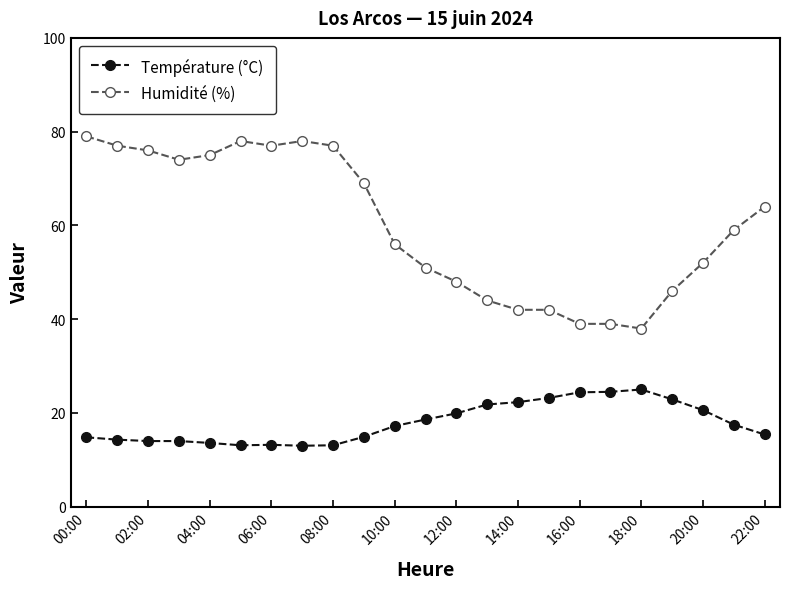

At how many categories does at least one series exceed 17?

23